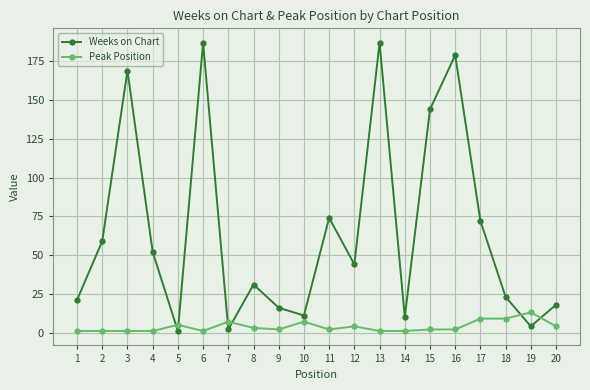

Is the value of Weeks on Chart at 12 greater than the value of Peak Position at 2?

Yes